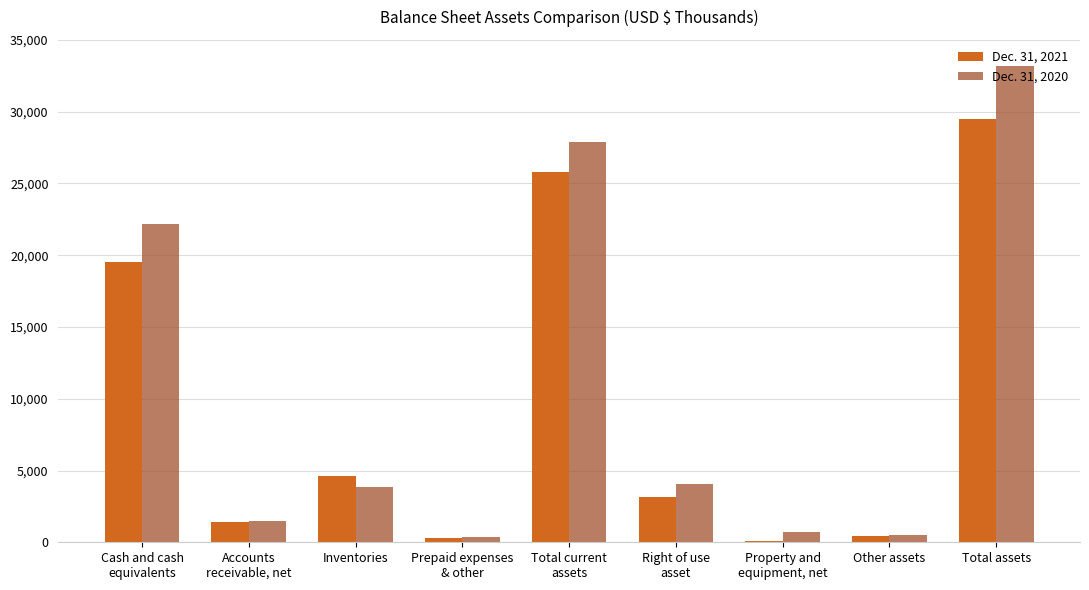

At which category is the sum across all series the highest?

Total assets